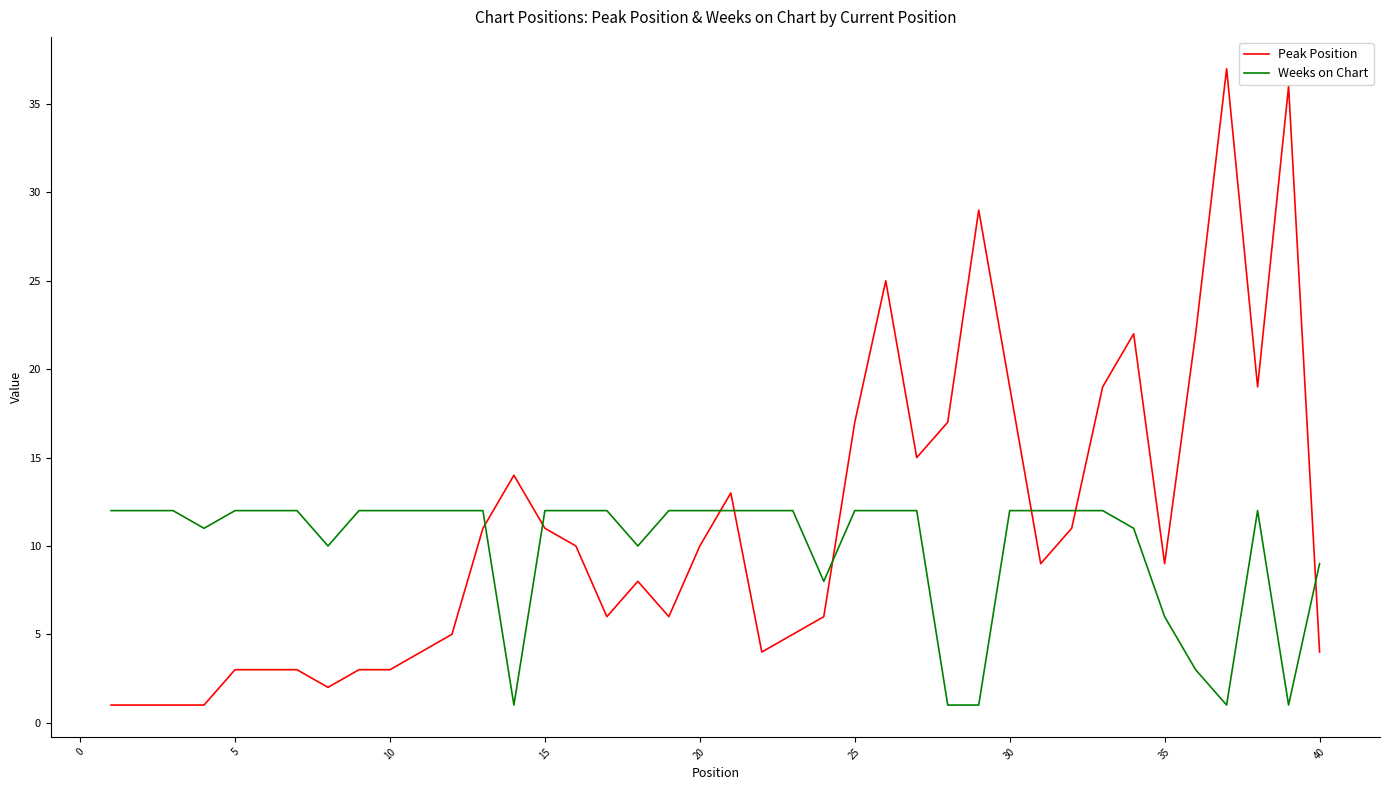

Which series has the widest spread of values?

Peak Position